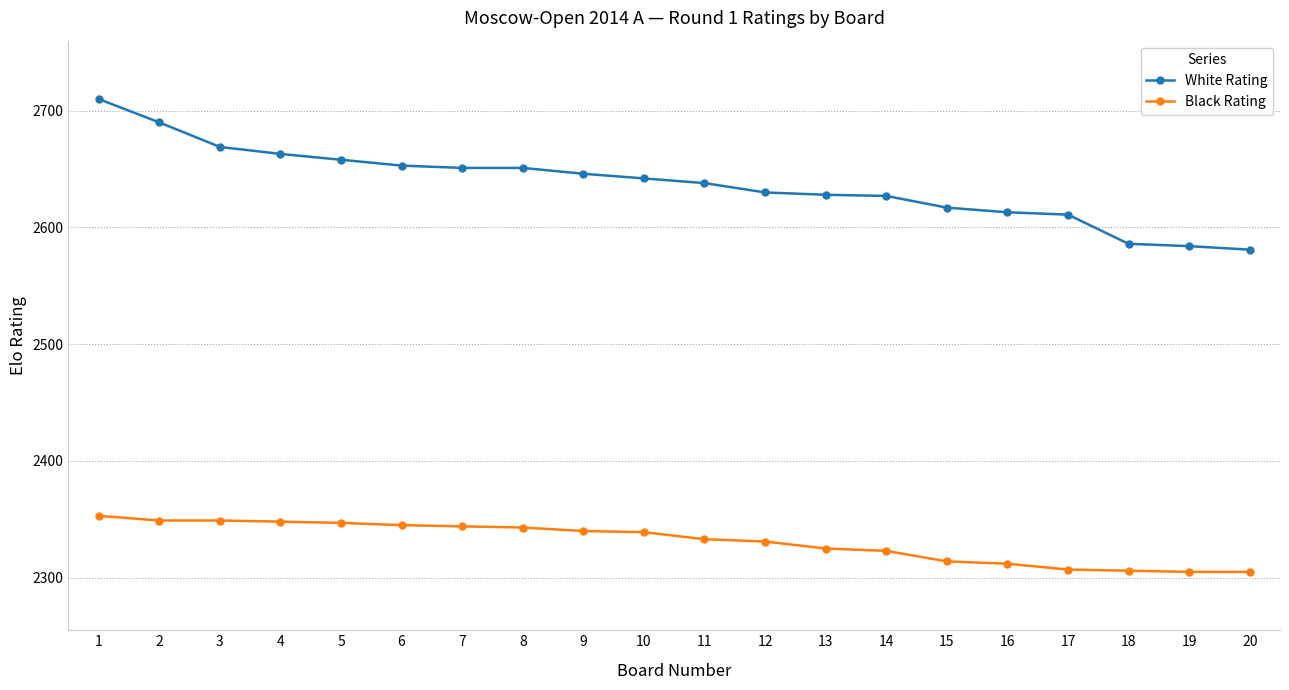

Read the Black Rating value at 1.

2353